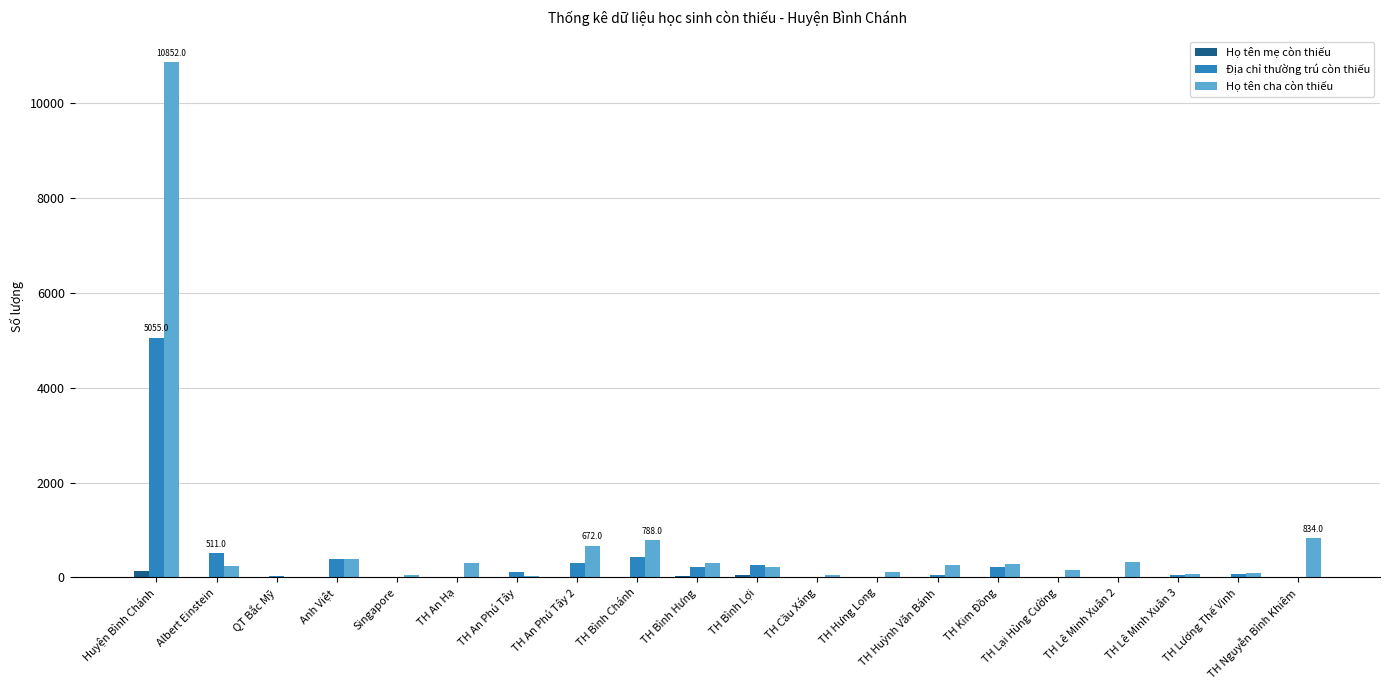

The value of Họ tên mẹ còn thiếu at Anh Việt is 0. True or false?

True